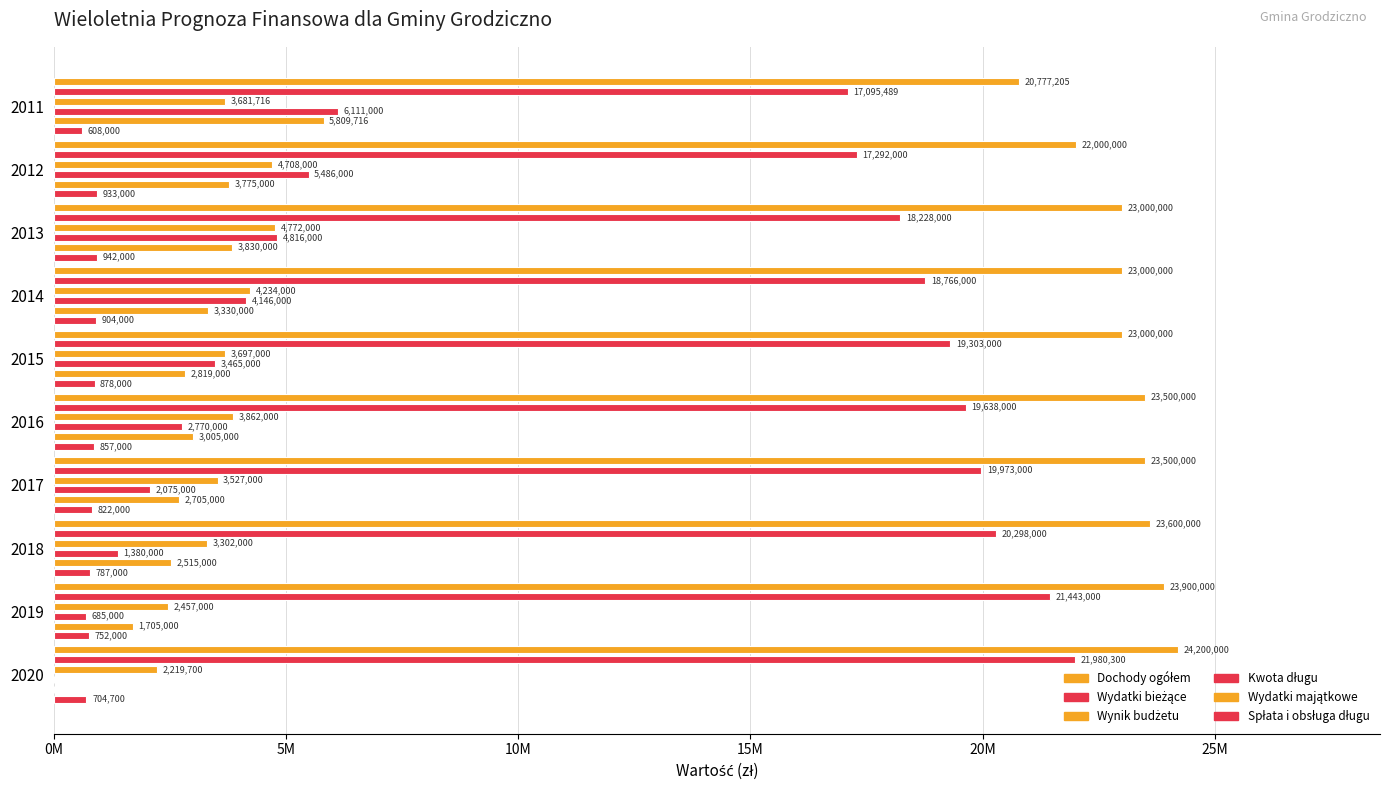

How many groups of bars are there?

10